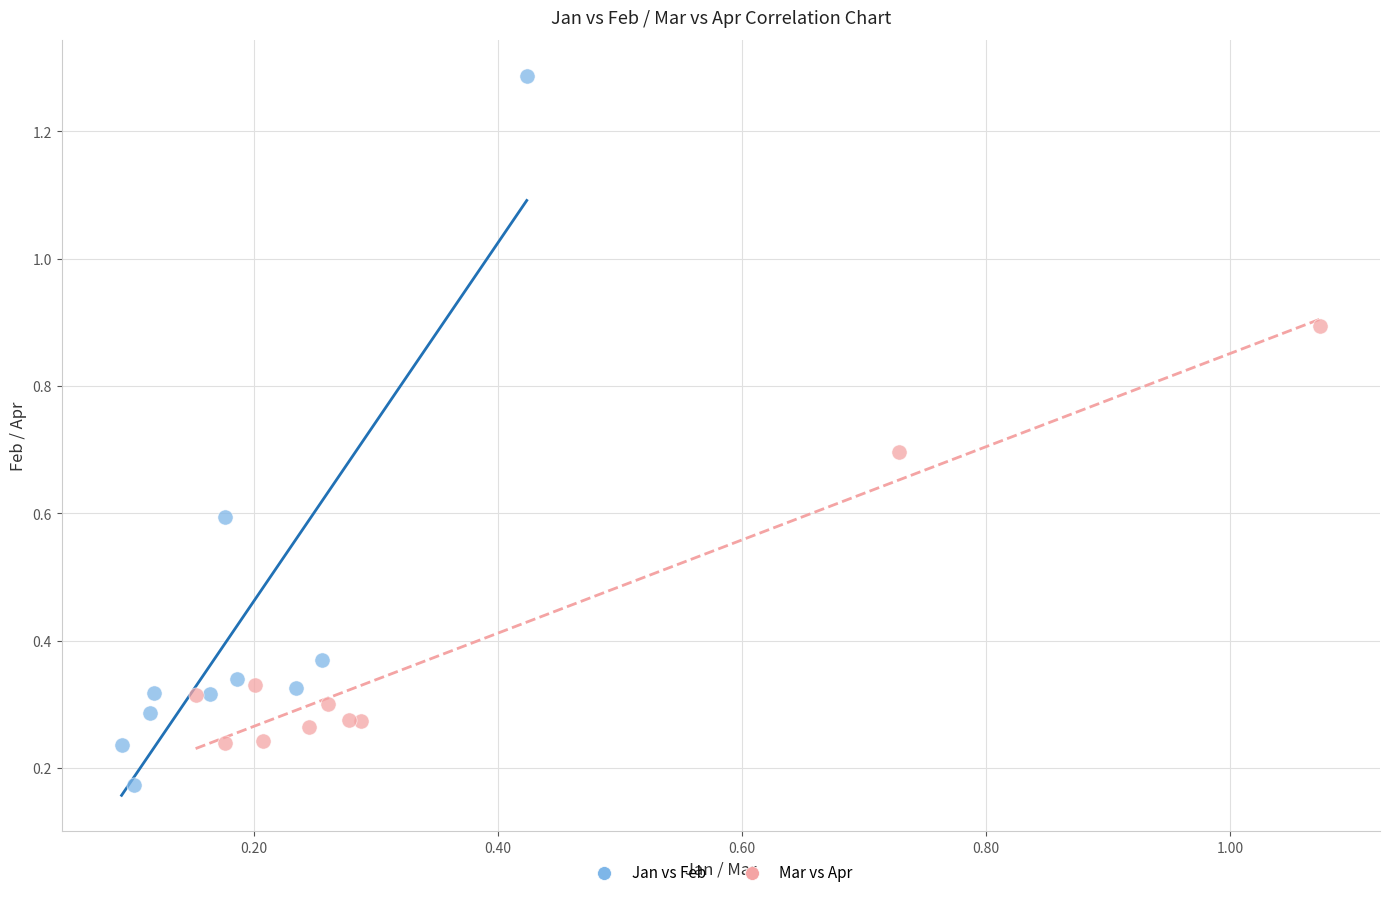

What are all the series names shown in the legend?

Jan vs Feb, Mar vs Apr